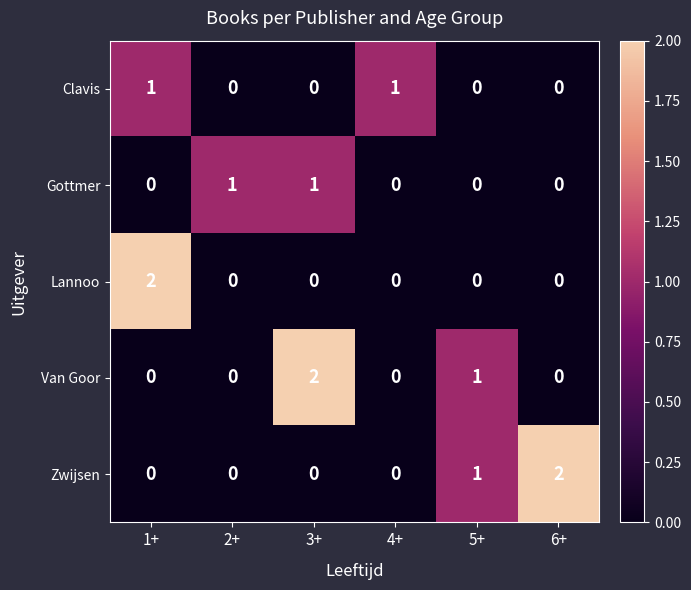

Which category has the highest value in the Van Goor series?

3+